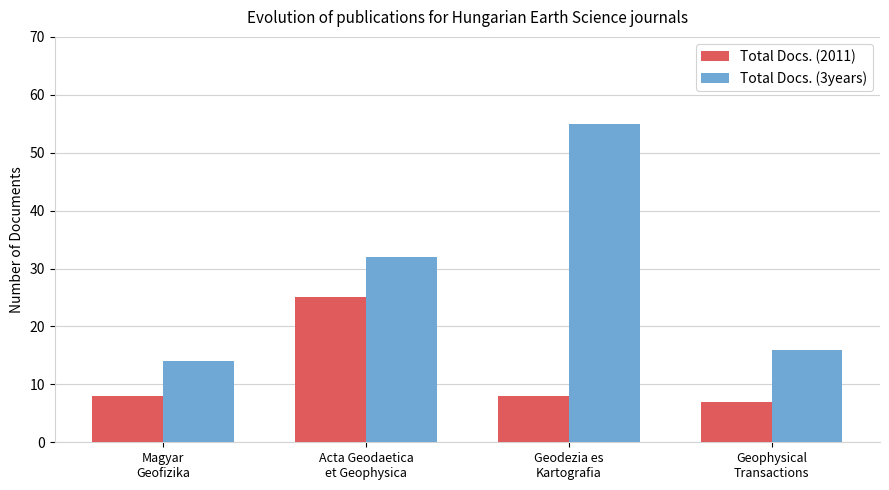

Which series has the largest range (max minus min)?

Total Docs. (3years)